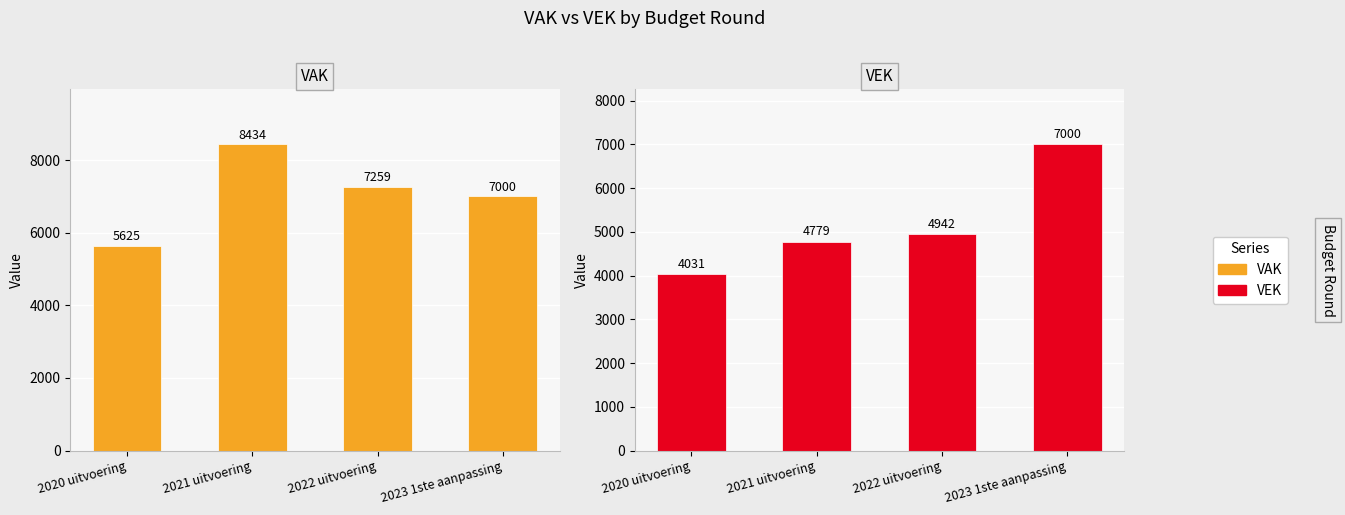

Reading left to right, extract all data points from this chart.

VAK: 5625	8434	7259	7000
VEK: 4031	4779	4942	7000